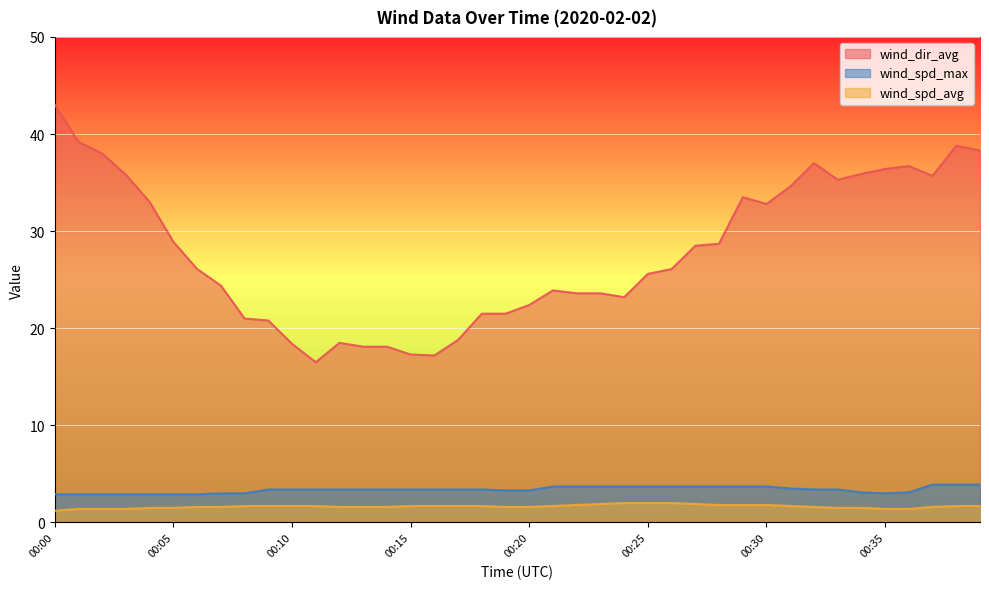

What is the total value across all series at 00:17?

23.9